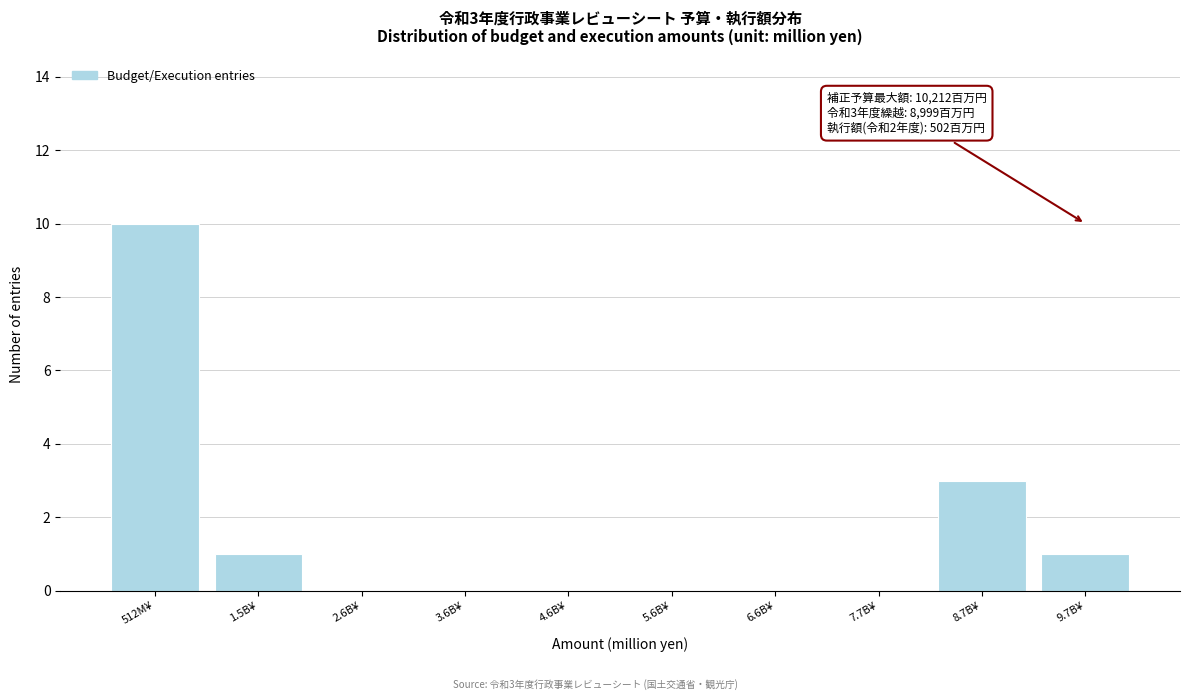

Reading left to right, transcribe all the data shown in this chart.

512M¥=10	1.5B¥=1	2.6B¥=0	3.6B¥=0	4.6B¥=0	5.6B¥=0	6.6B¥=0	7.7B¥=0	8.7B¥=3	9.7B¥=1